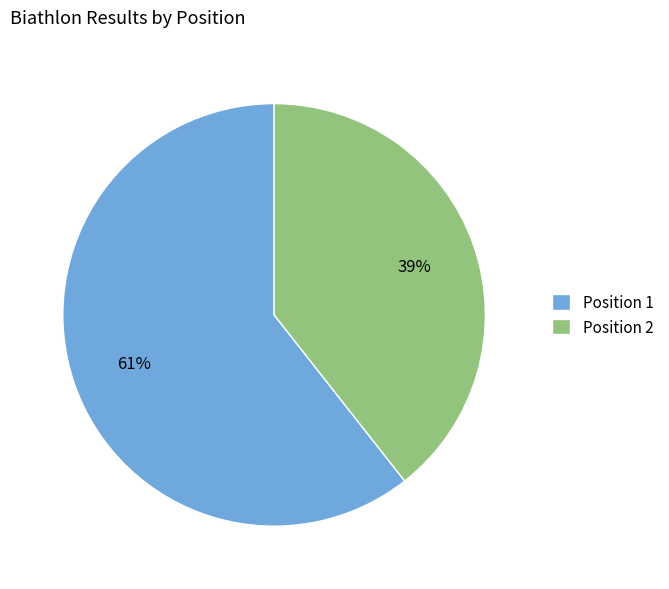

Count the number of slices in the pie.

2